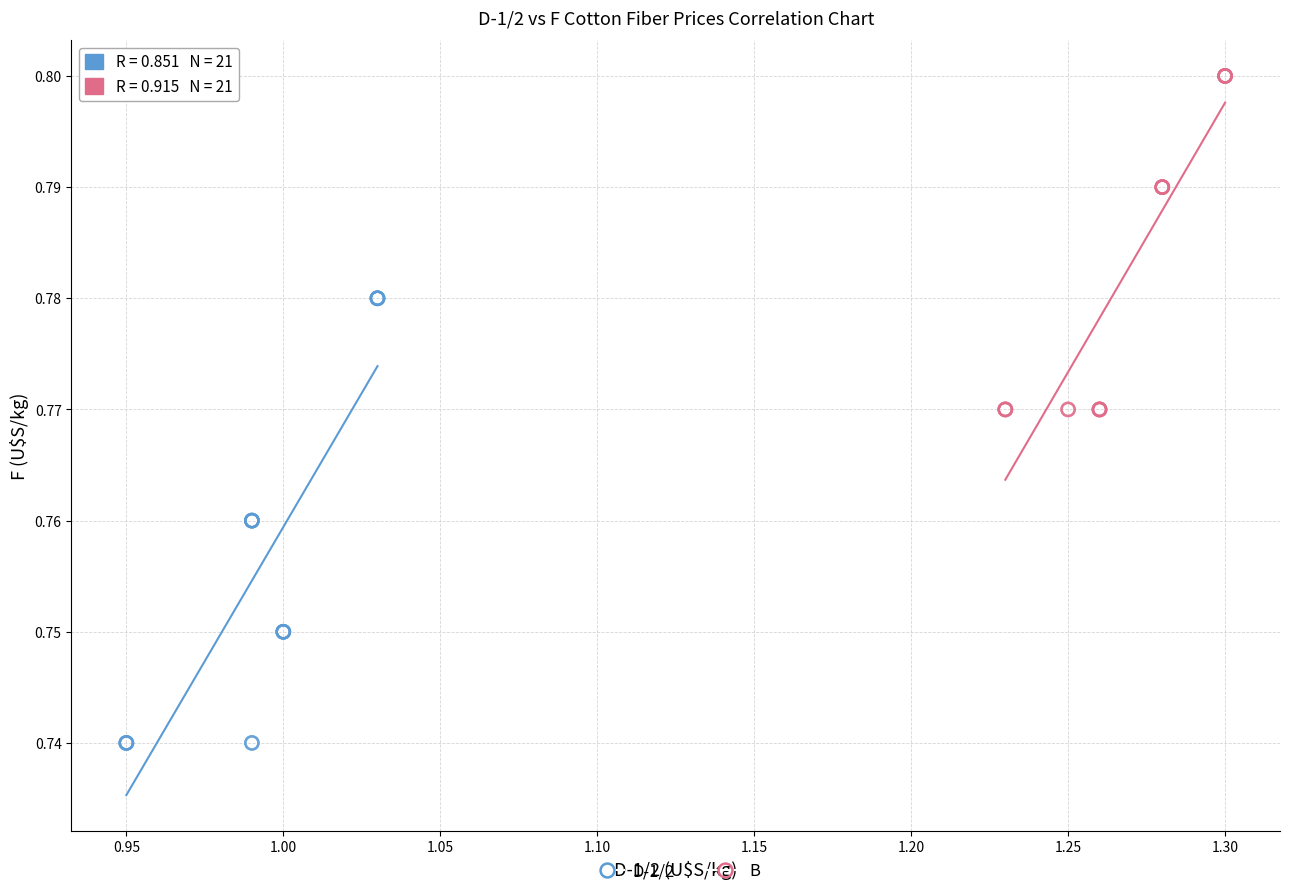

Which series reaches the minimum Y coordinate?

D-1/2